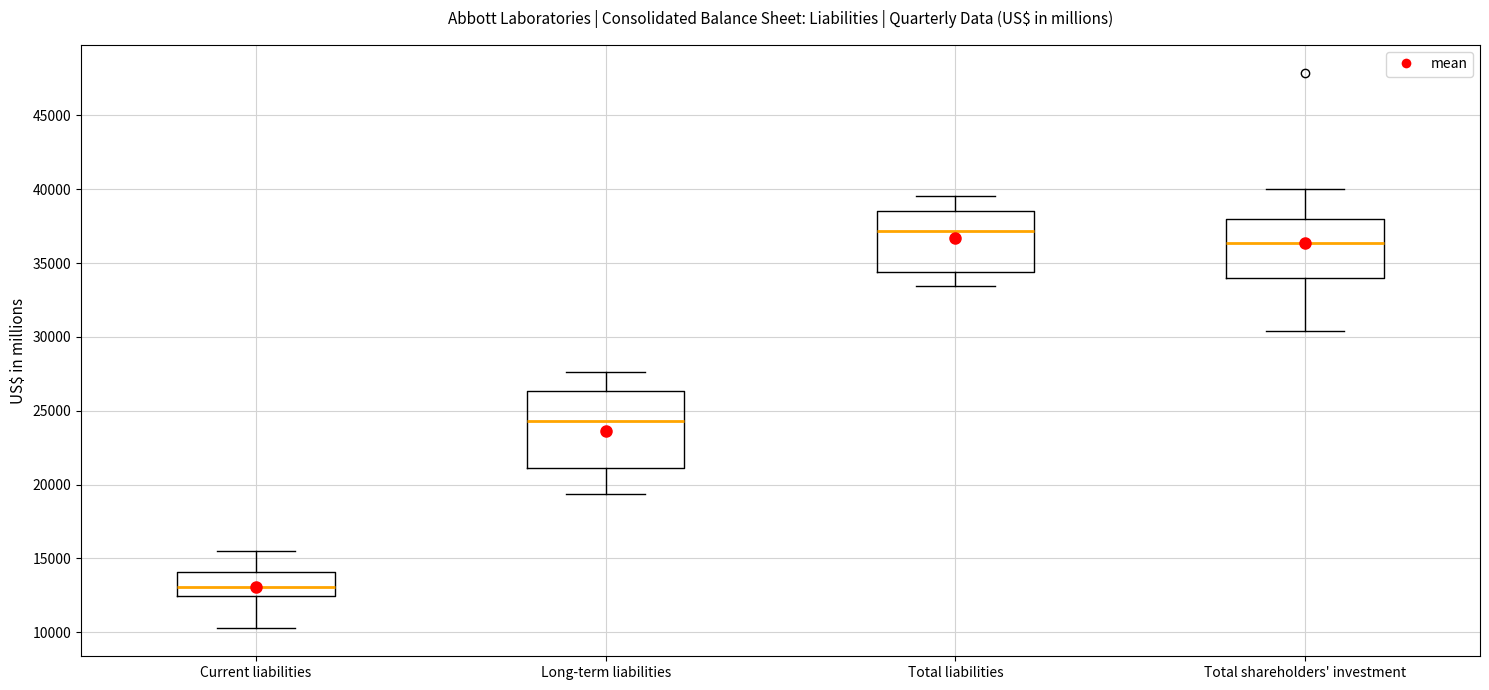

Comparing the boxes themselves (not the whiskers), which one is the tallest?

Long-term liabilities